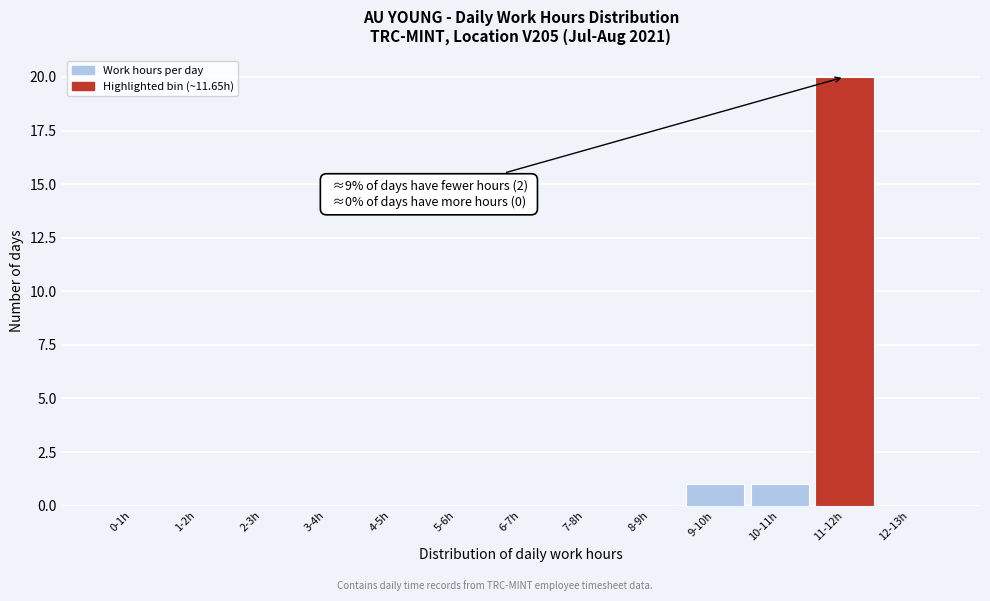

Reading right to left, what are all the values shown in this chart?

12-13h=0	11-12h=20	10-11h=1	9-10h=1	8-9h=0	7-8h=0	6-7h=0	5-6h=0	4-5h=0	3-4h=0	2-3h=0	1-2h=0	0-1h=0